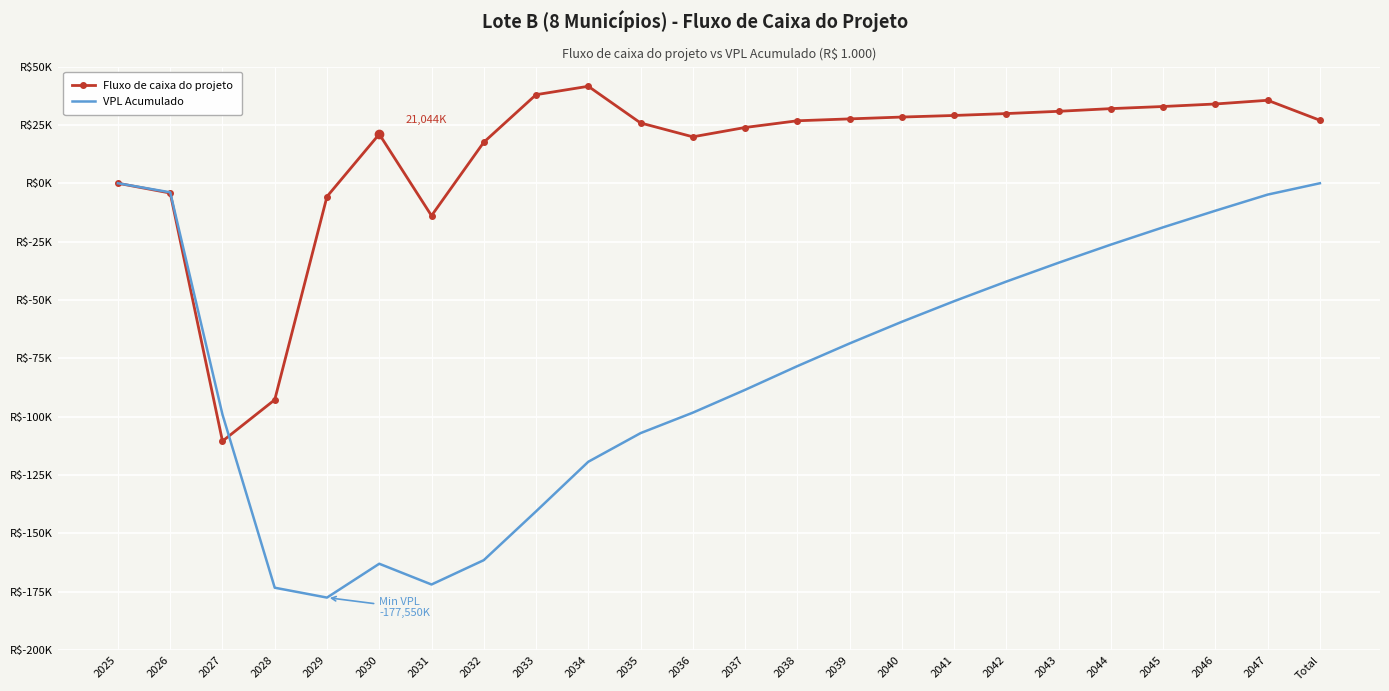

What are all the series names shown in the legend?

Fluxo de caixa do projeto, VPL Acumulado